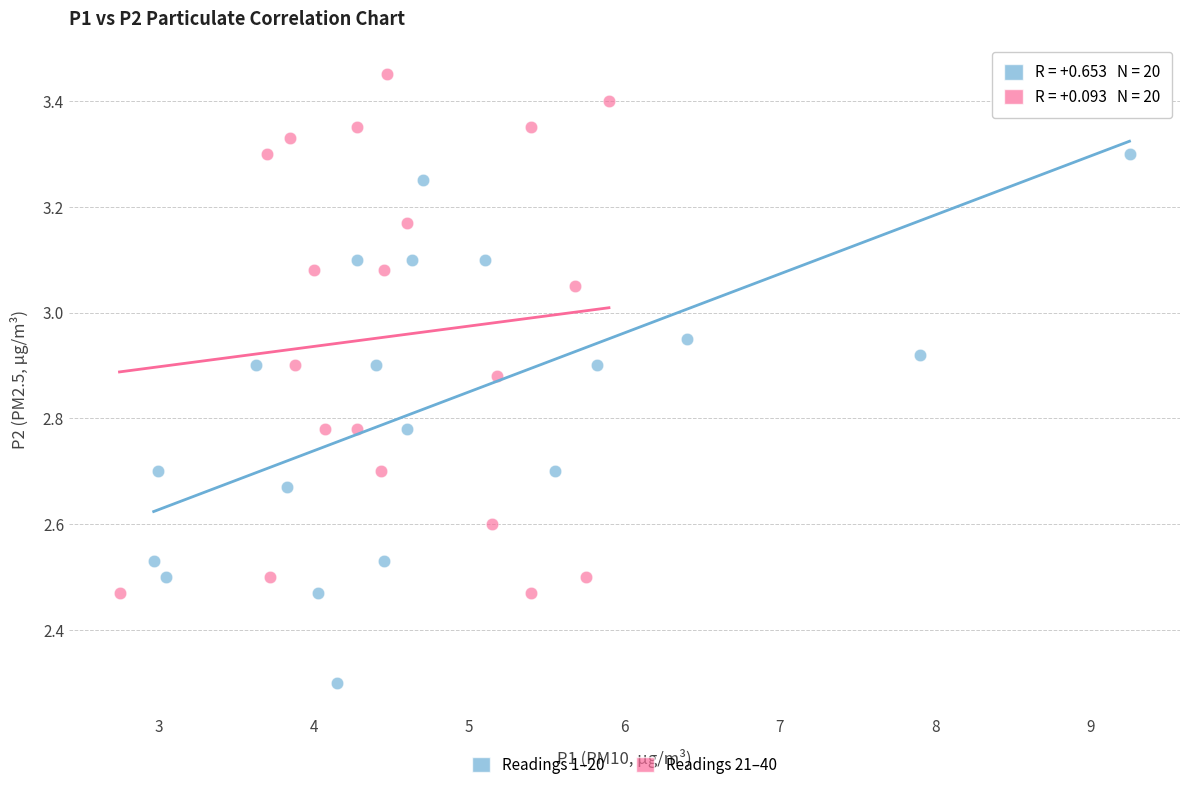

Which series contains the lowest Y value?

Readings 1–20